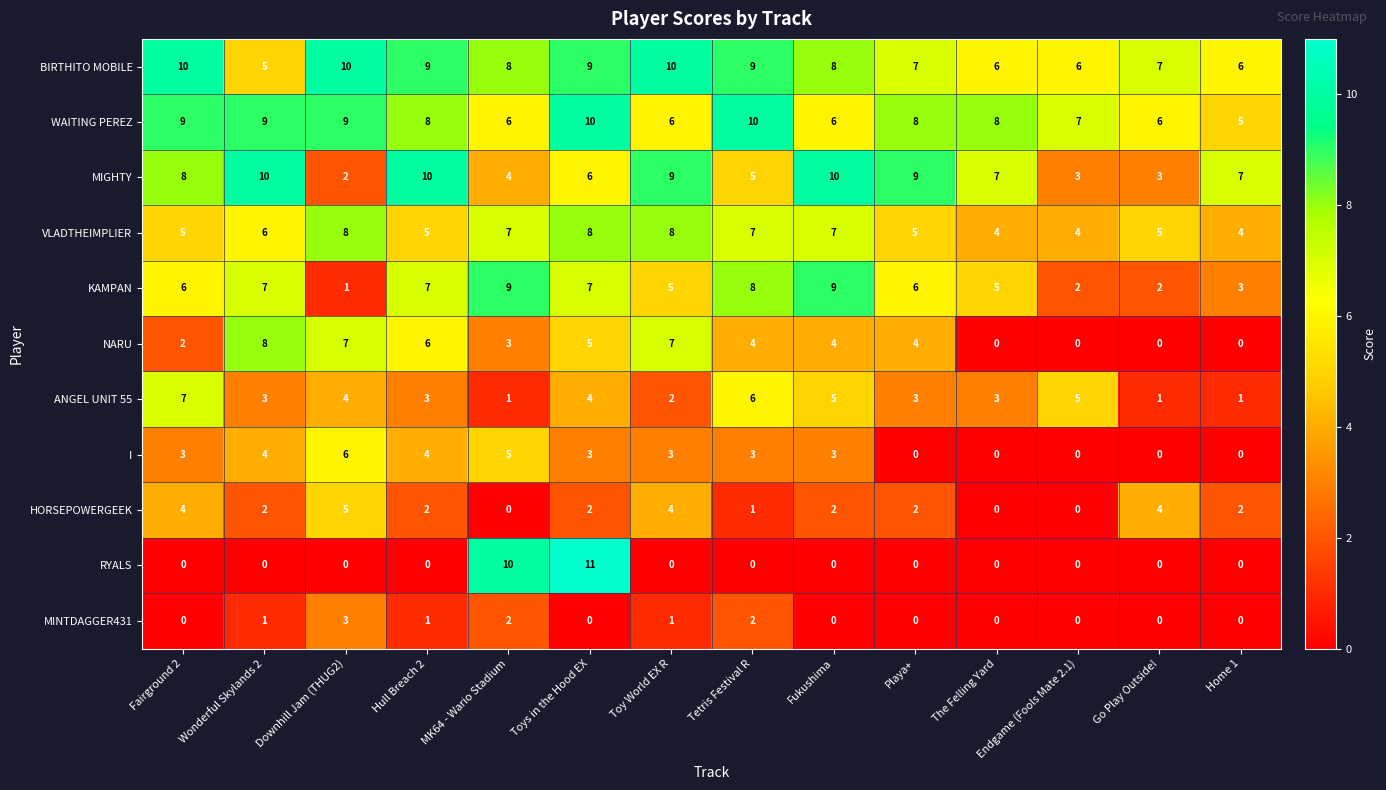

What is the greatest value displayed?

11